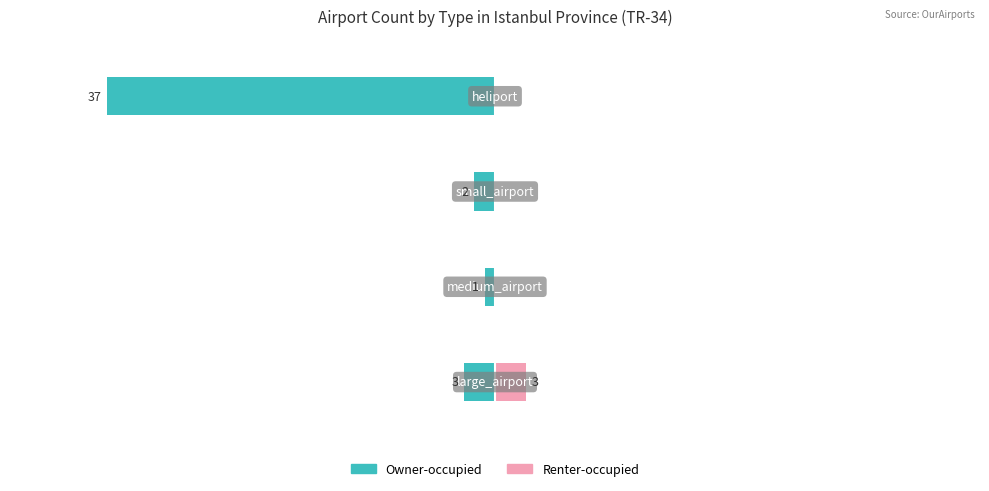

Reading left to right, extract all data points from this chart.

Owner-occupied: -3	-1	-2	-37
Renter-occupied: 3	0	0	0